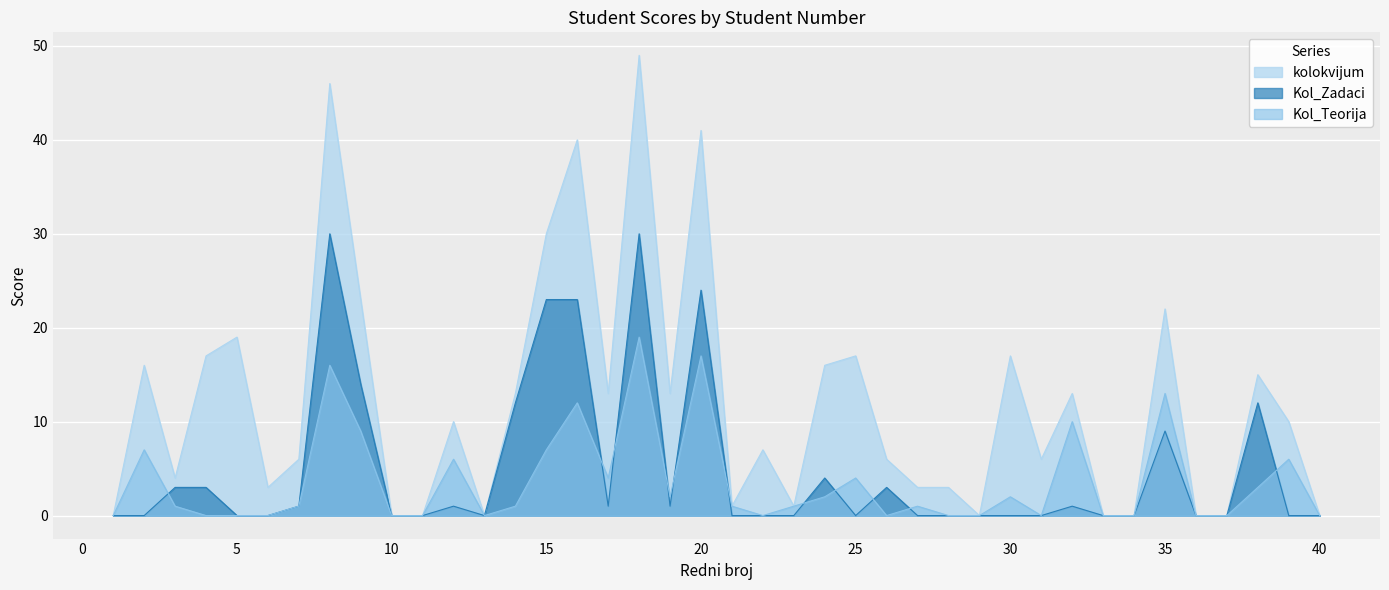

What is the sum of all Kol_Teorija values?

145